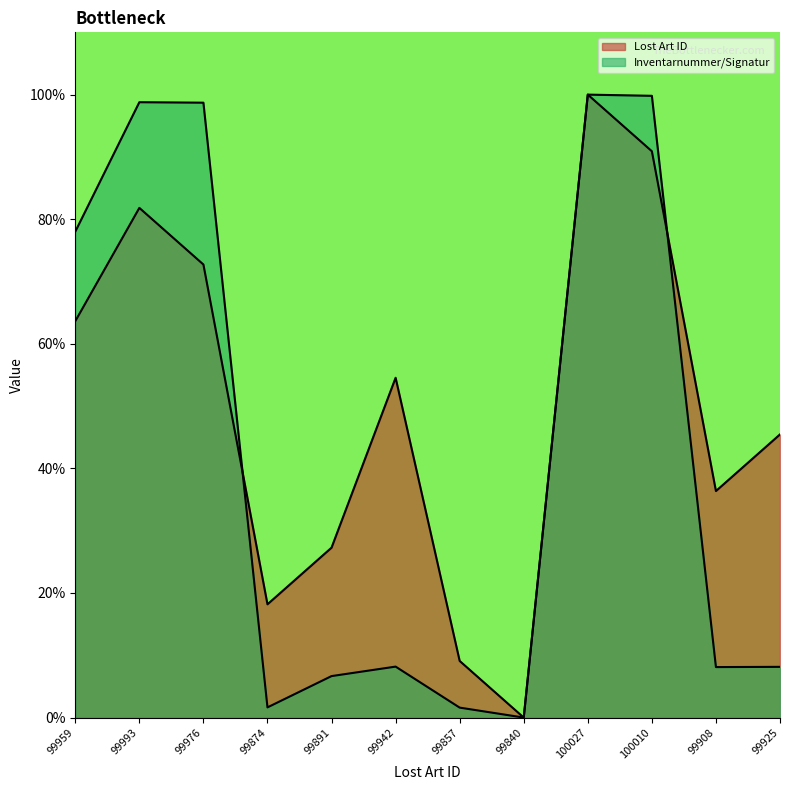

What is the label of the 12th point from the right?

99959